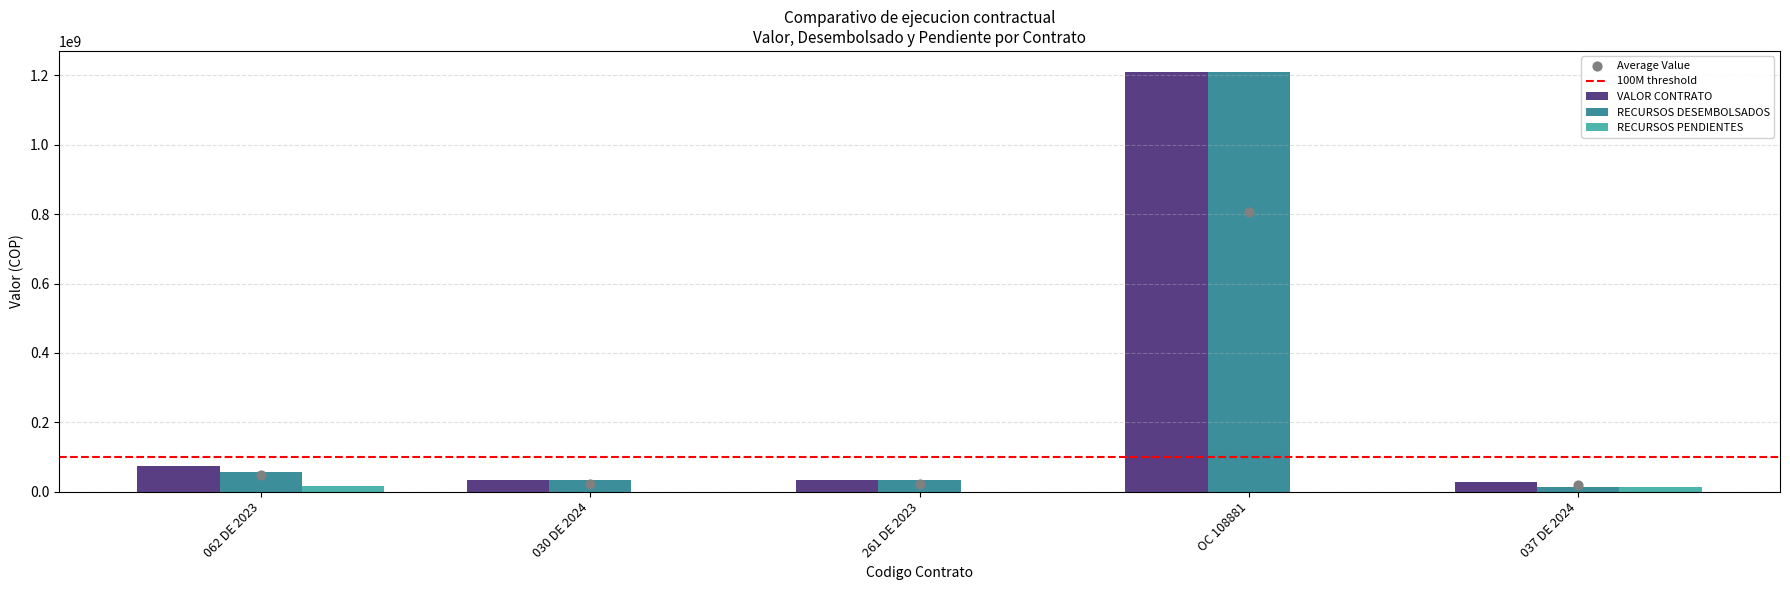

At how many categories does at least one series exceed 600923828?

1